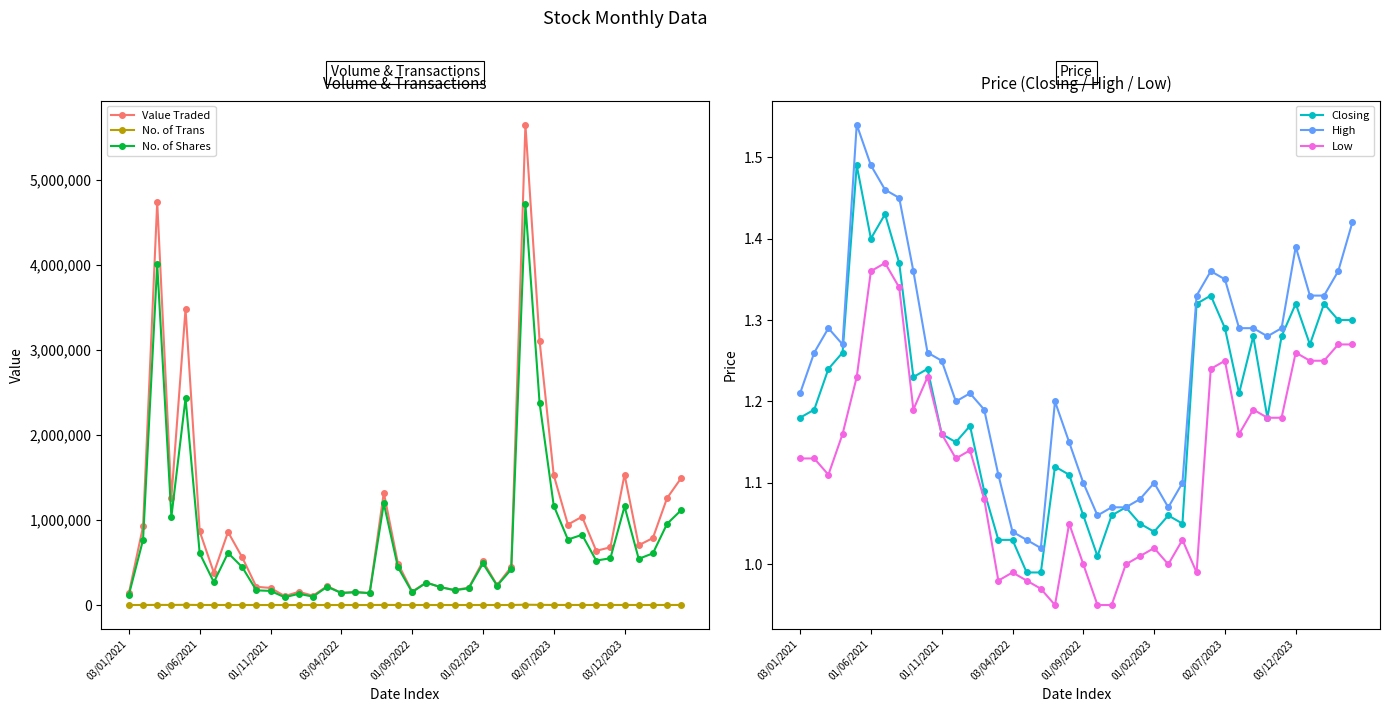

True or false: Closing and No. of Trans intersect in this chart.

False